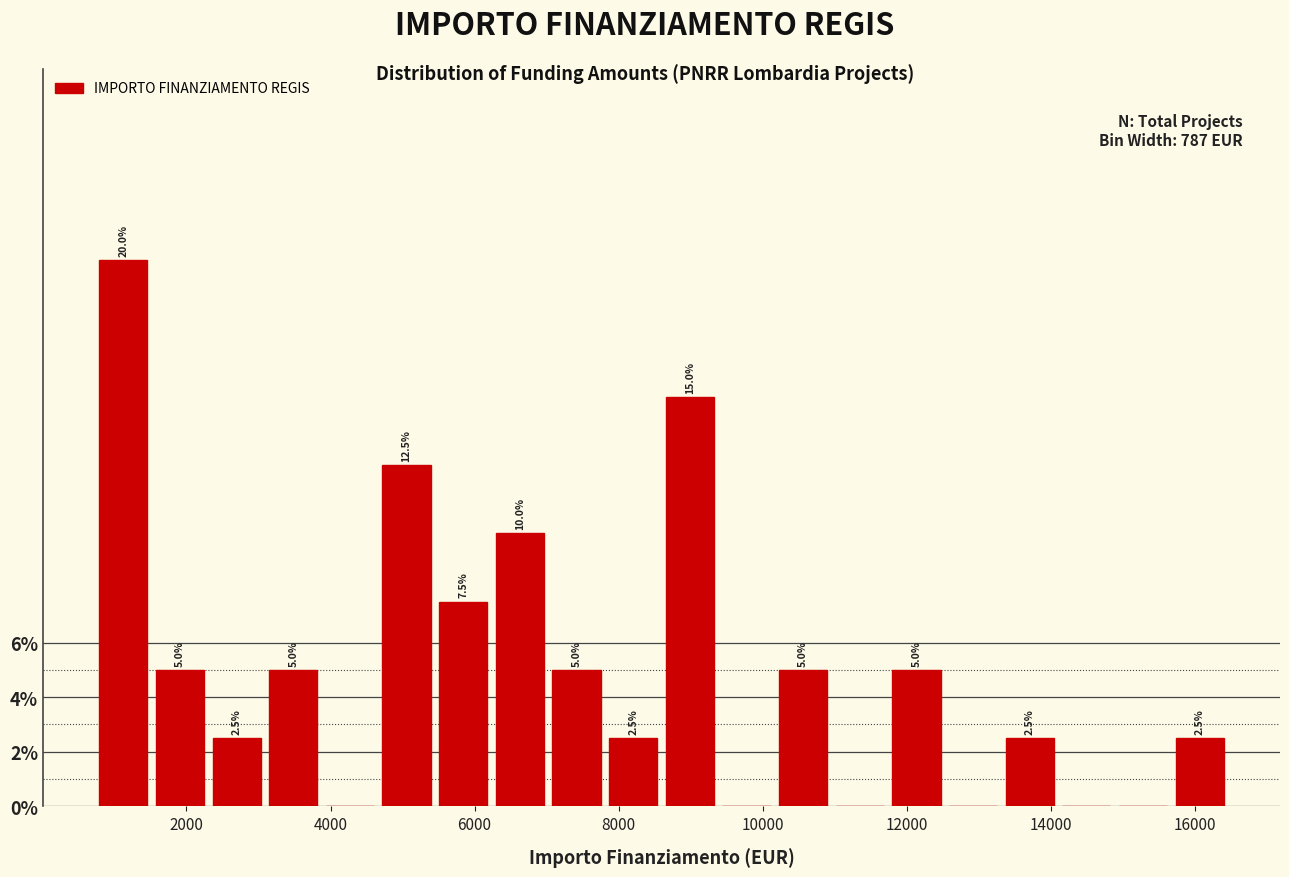

Read against the x-axis, roughly where is the centre of the tallest bar?

1200